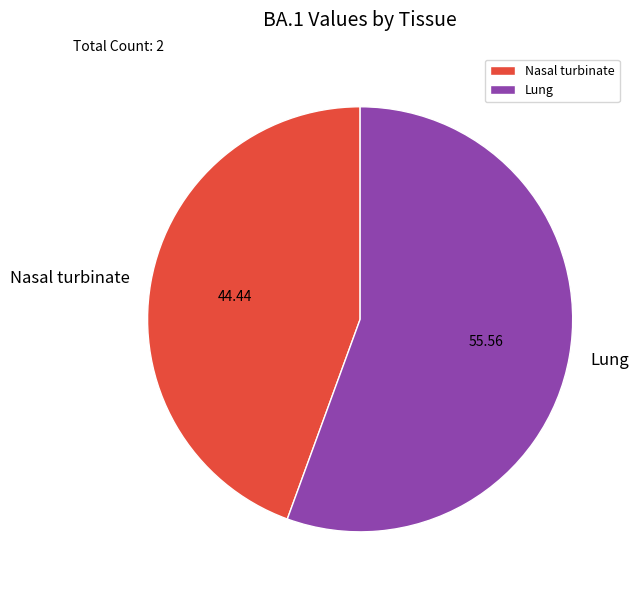

How many slices are in this pie chart?

2